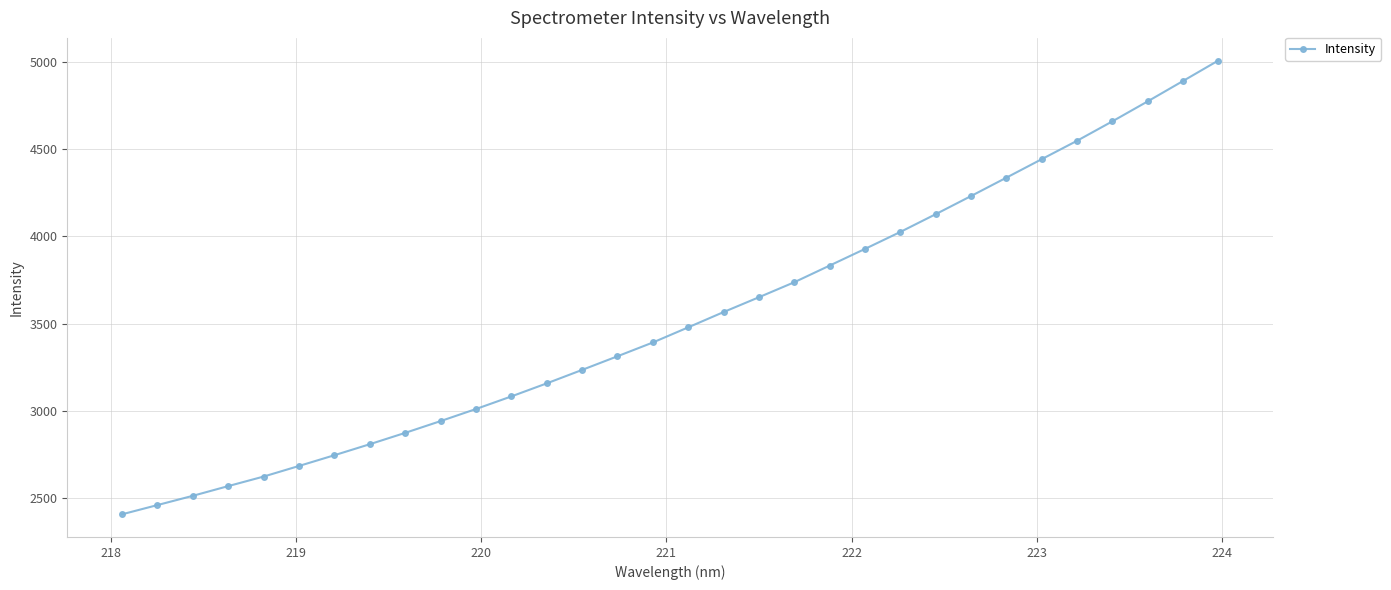

Is this an area chart (filled region under the line)?

No